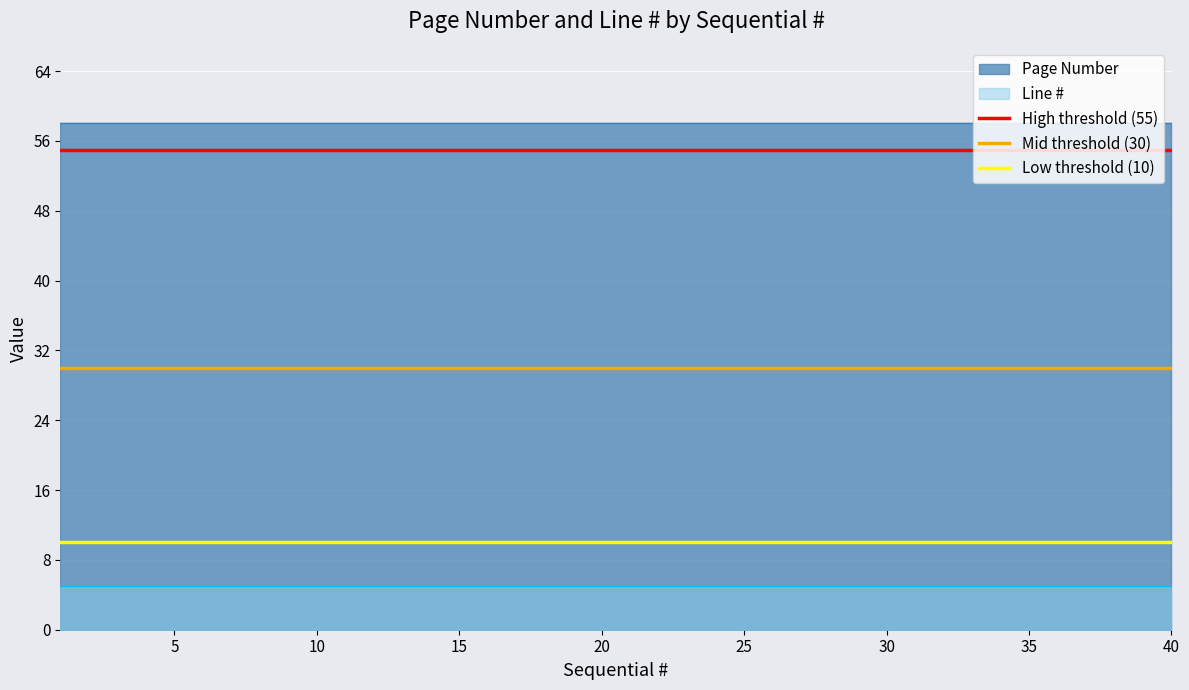

What is the total value across all series at 40?

63